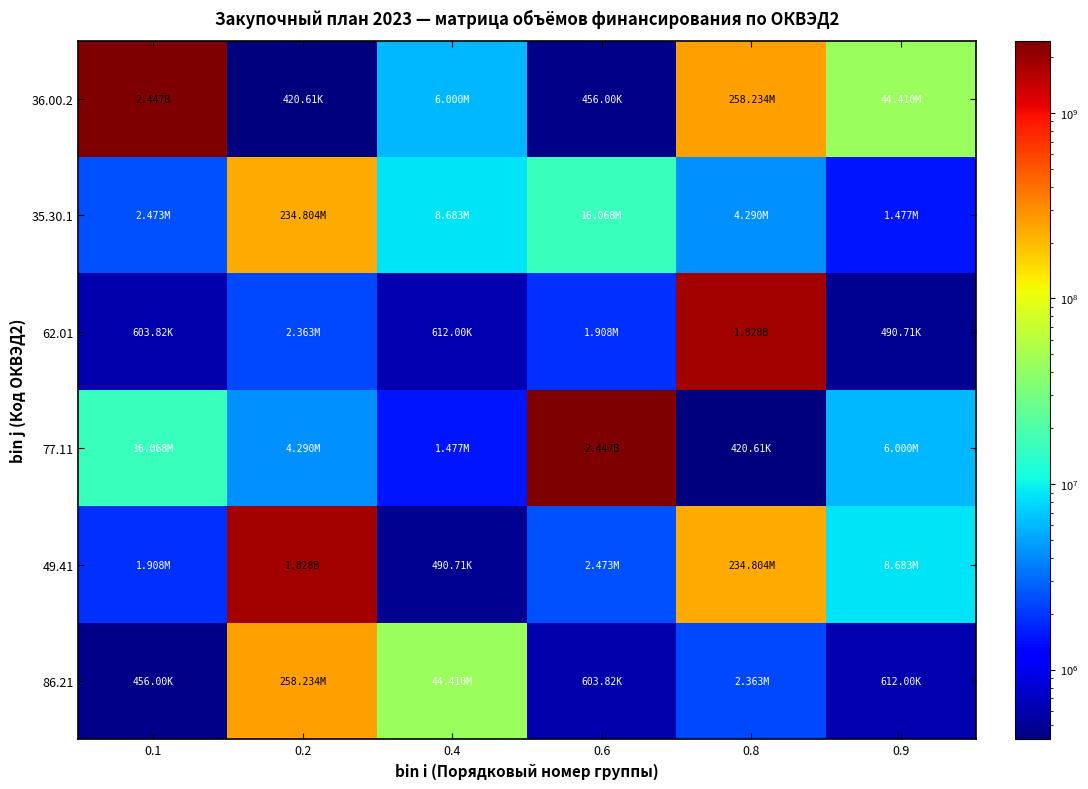

At which category is the sum across all series the highest?

0.1